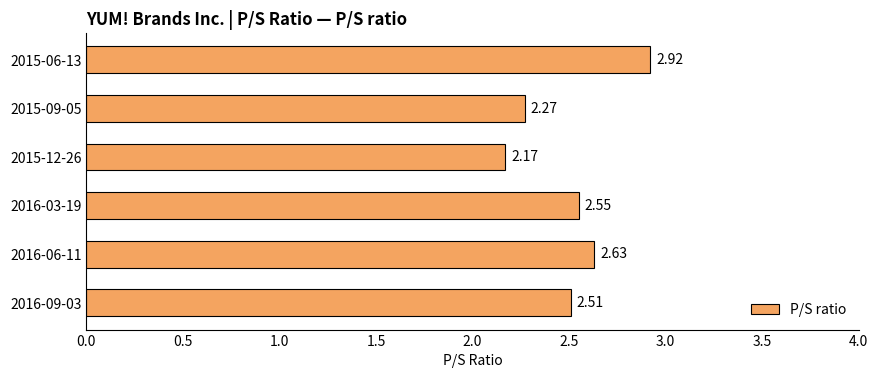

What is the change in value from 2016-06-11 to 2015-09-05?

-0.4